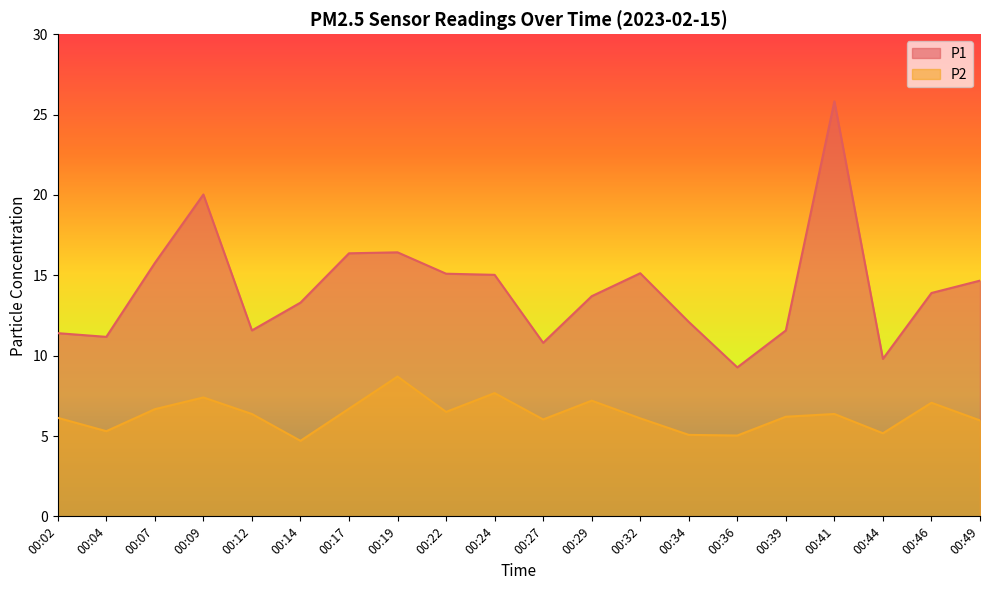

Rank the series by their average value, from highest to lowest.

P1, P2